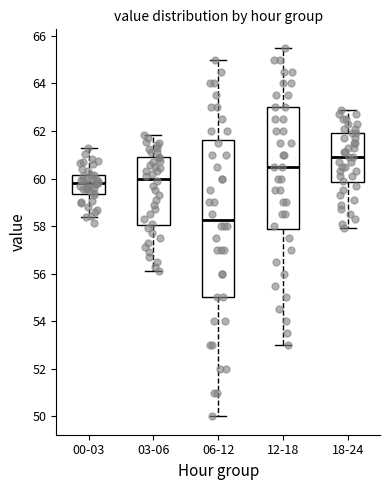

Reading left to right, transcribe this box plot: for each box, give where its median line is, the range the box spans, and where its two whiskers end, as read against the y-axis. The values are not printed on the chart, so give them approximately, as read against the axis.

00-03: median 59.8, box 59.4 to 60.2, whiskers 58.4 to 61.2
03-06: median 60.0, box 58.0 to 60.8, whiskers 56.2 to 61.8
06-12: median 58.2, box 55.0 to 61.6, whiskers 50.0 to 65.0
12-18: median 60.6, box 57.8 to 63.0, whiskers 53.0 to 65.6
18-24: median 61.0, box 59.8 to 62.0, whiskers 58.0 to 63.0